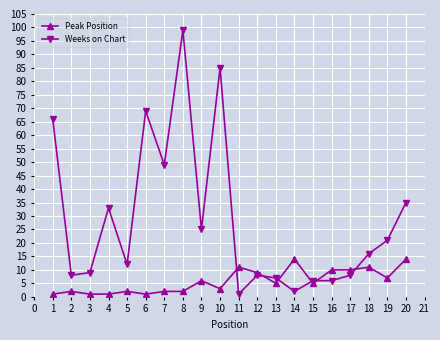

After their last crossing, which series has the higher values: Weeks on Chart or Peak Position?

Weeks on Chart